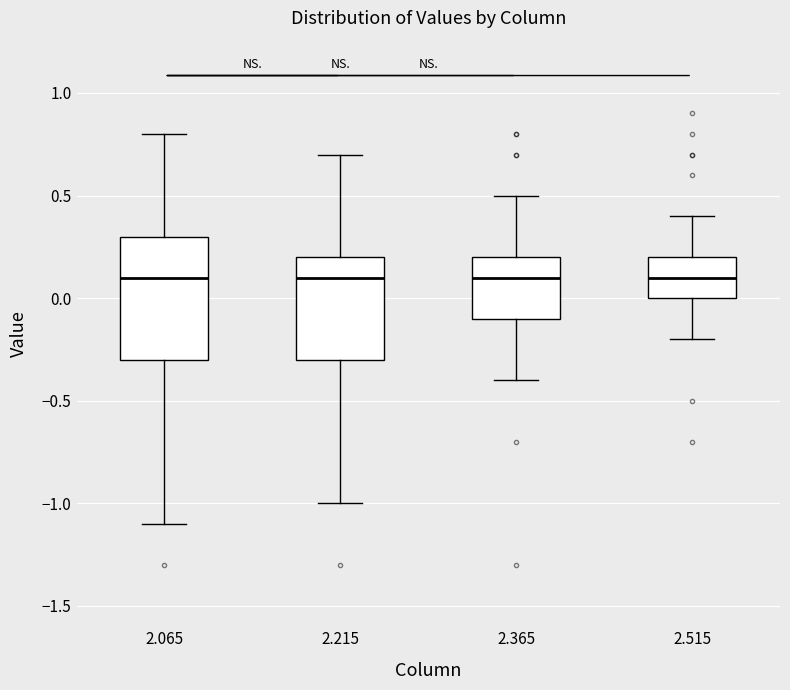

Reading left to right, transcribe this box plot: for each box, give where its median line is, the range the box spans, and where its two whiskers end, as read against the y-axis. The values are not printed on the chart, so give them approximately, as read against the axis.

2.065: median 0.1, box -0.3 to 0.3, whiskers -1.1 to 0.8
2.215: median 0.1, box -0.3 to 0.2, whiskers -1.0 to 0.7
2.365: median 0.1, box -0.1 to 0.2, whiskers -0.4 to 0.5
2.515: median 0.1, box 0.0 to 0.2, whiskers -0.2 to 0.4